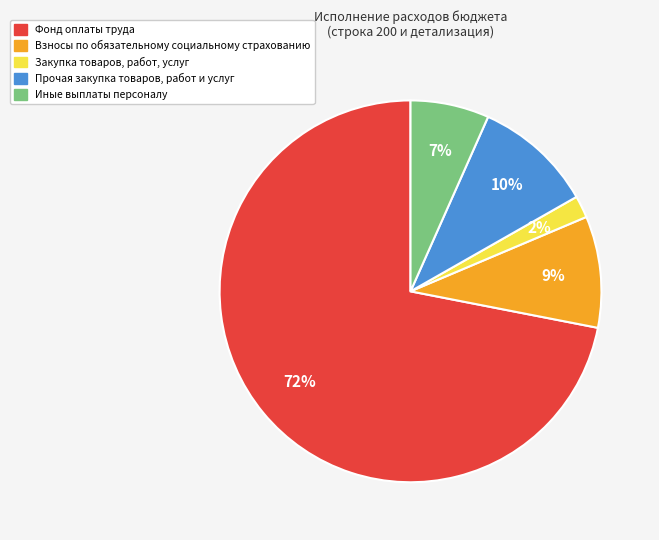

What percentage is the Закупка товаров, работ, услуг slice, to the nearest percent?

2%